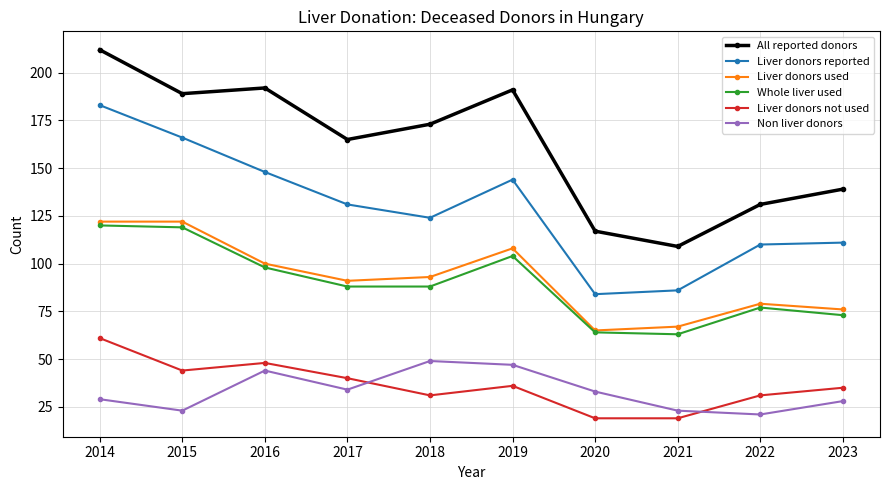

What is the minimum value shown in the chart?

19